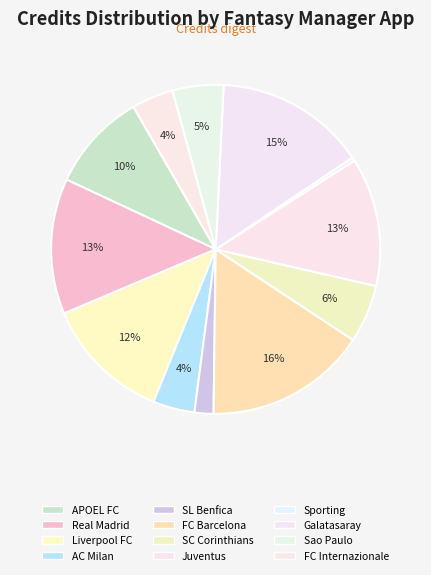

Which slice is the largest?

FC Barcelona Fantasy Manager